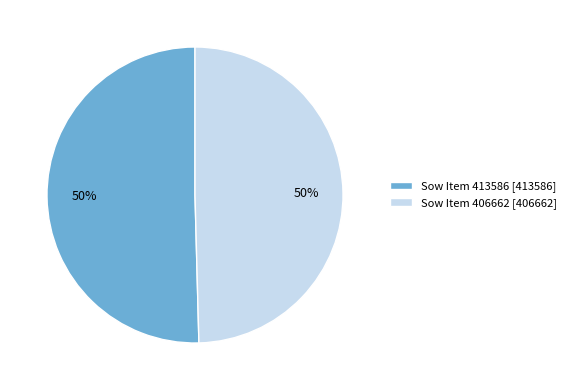

True or false: Sow Item 413586 [413586] accounts for 50% of the total.

True